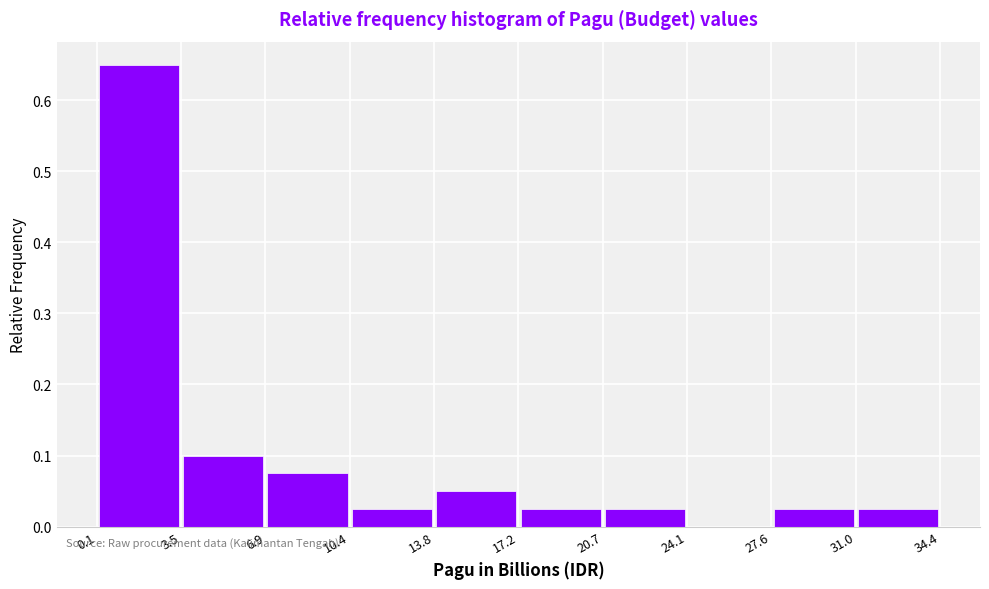

Over which range of the x-axis is the bar tallest?

0.1 to 3.5